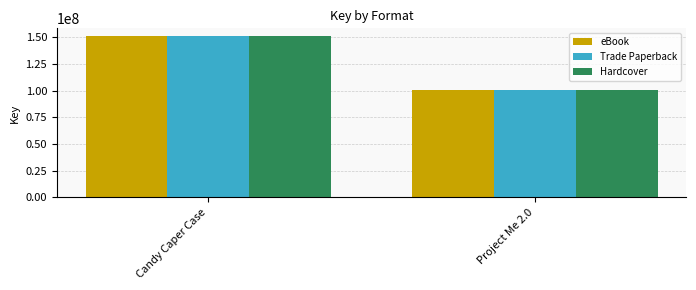

Which label corresponds to the largest value in the chart?

Candy Caper Case